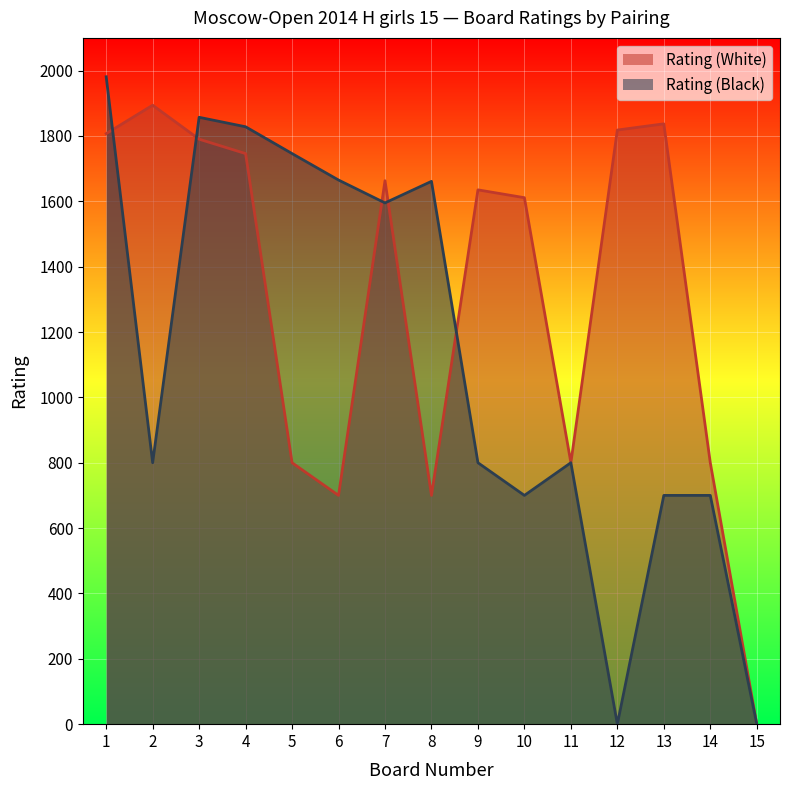

Which series has the largest range (max minus min)?

Rating (Black)